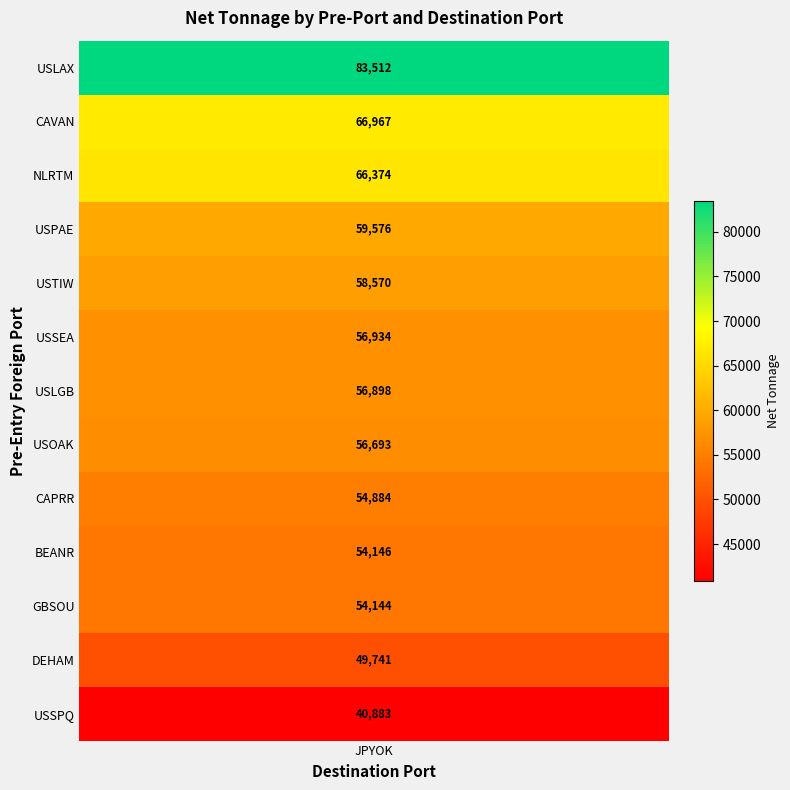

What is the sum of the values at USOAK and USSPQ?

97576